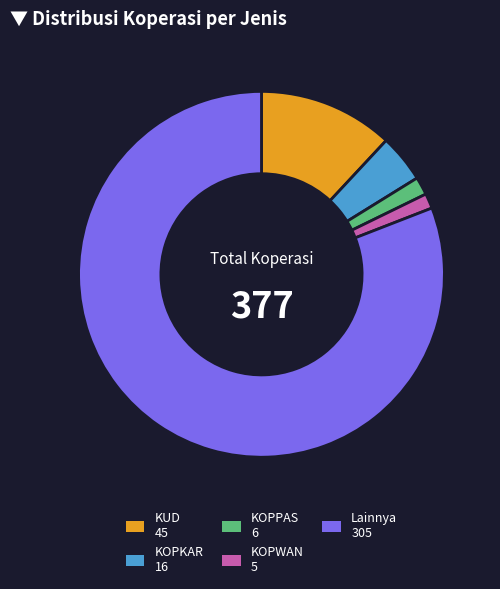

Which has a higher value, KUD 45 or KOPWAN 5?

KUD 45